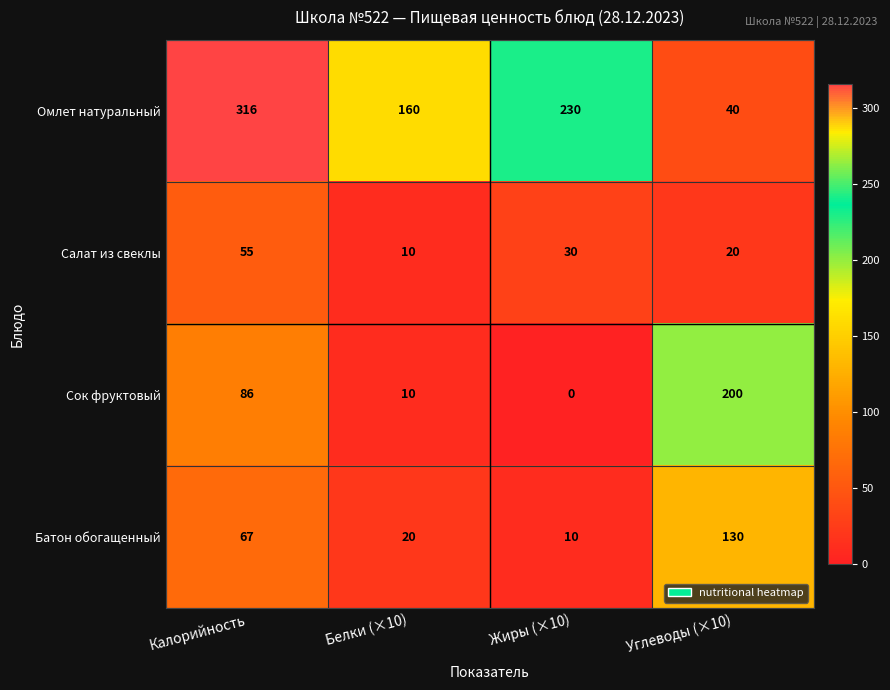

Count the number of categories in the chart.

4